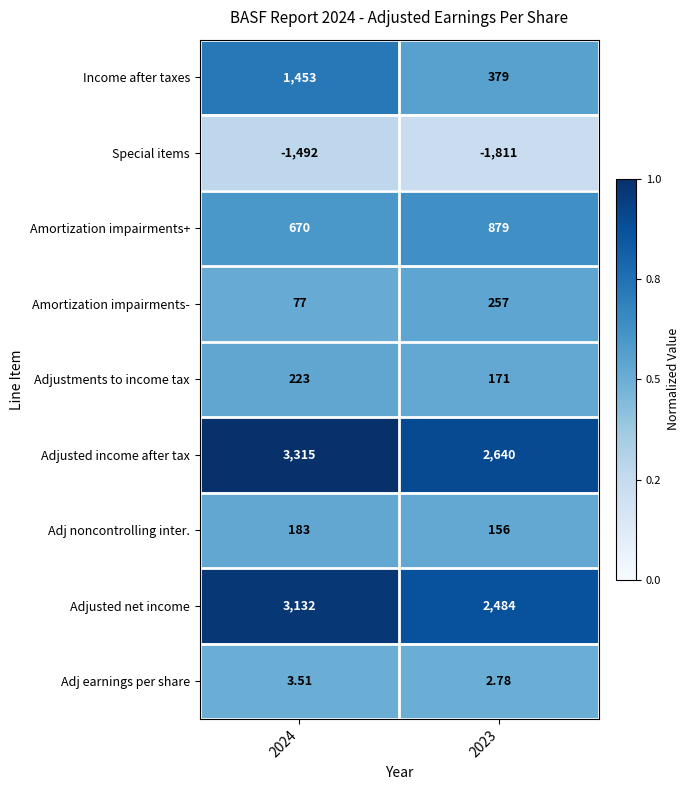

List the series in order of their peak value, highest first.

Adjusted income after tax, Adjusted net income, Income after taxes, Amortization impairments+, Amortization impairments-, Adjustments to income tax, Adj noncontrolling inter., Adj earnings per share, Special items